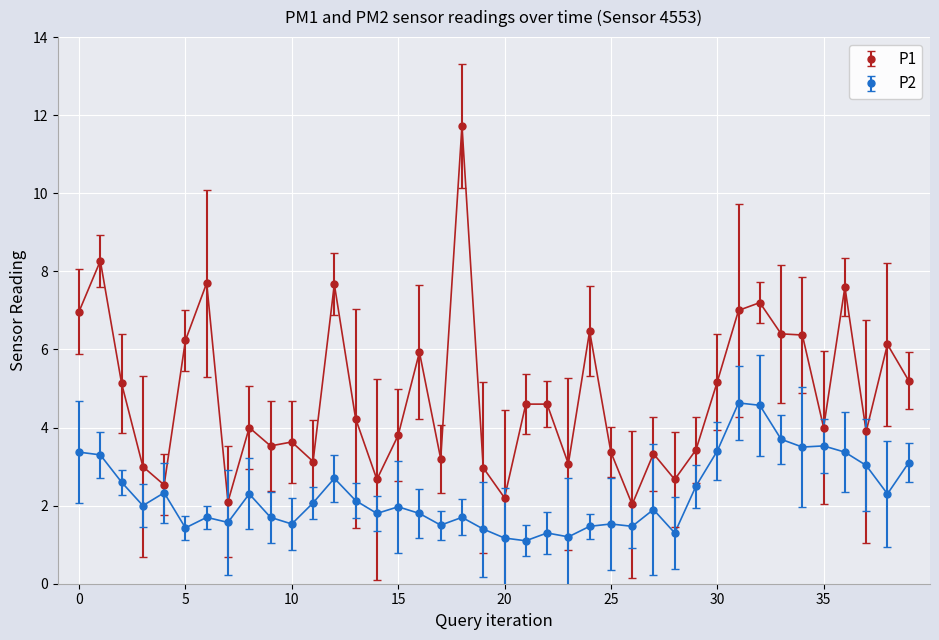

List the series in order of their peak value, highest first.

P1, P2